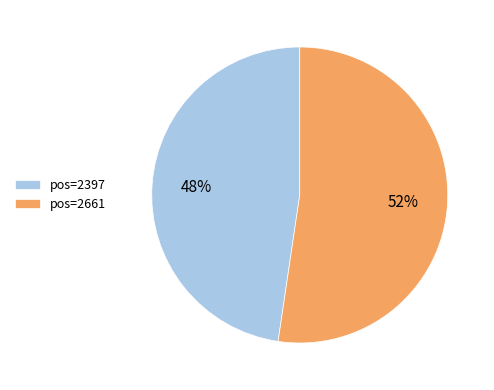

Count the number of slices in the pie.

2